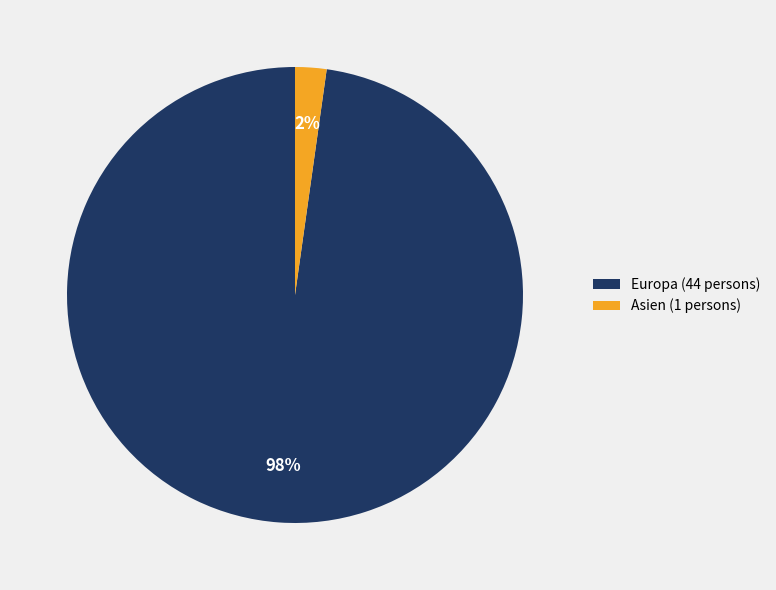

Is the sum of Asien (1 persons) and Europa (44 persons) greater than half?

Yes